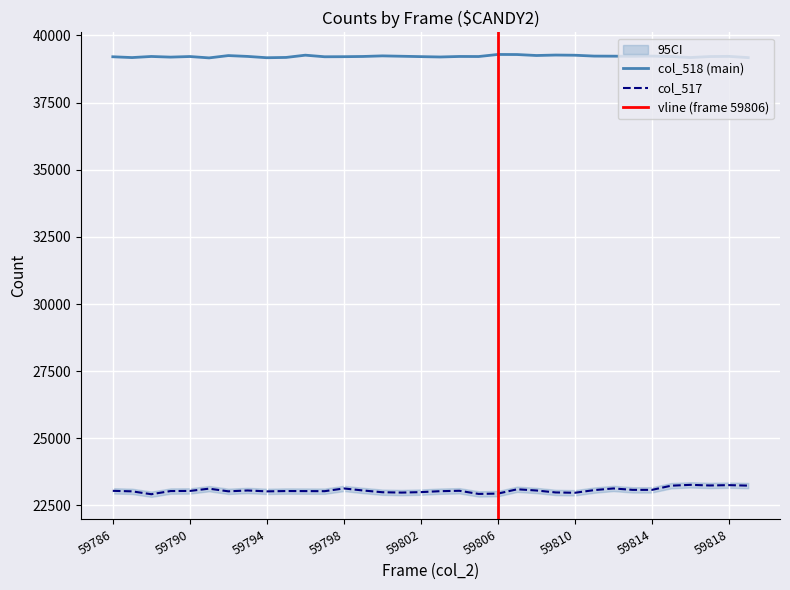

How many lines are shown in the chart?

2